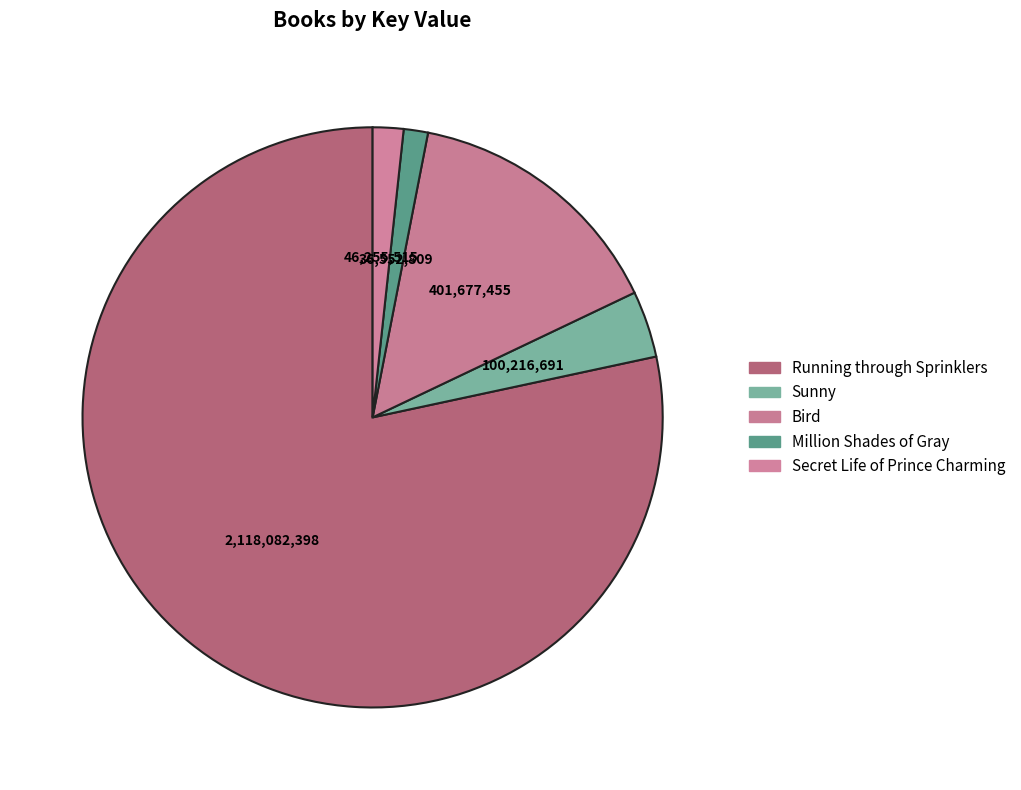

Combined, what portion of the pie is Running through Sprinklers and Million Shades of Gray?

79.7%